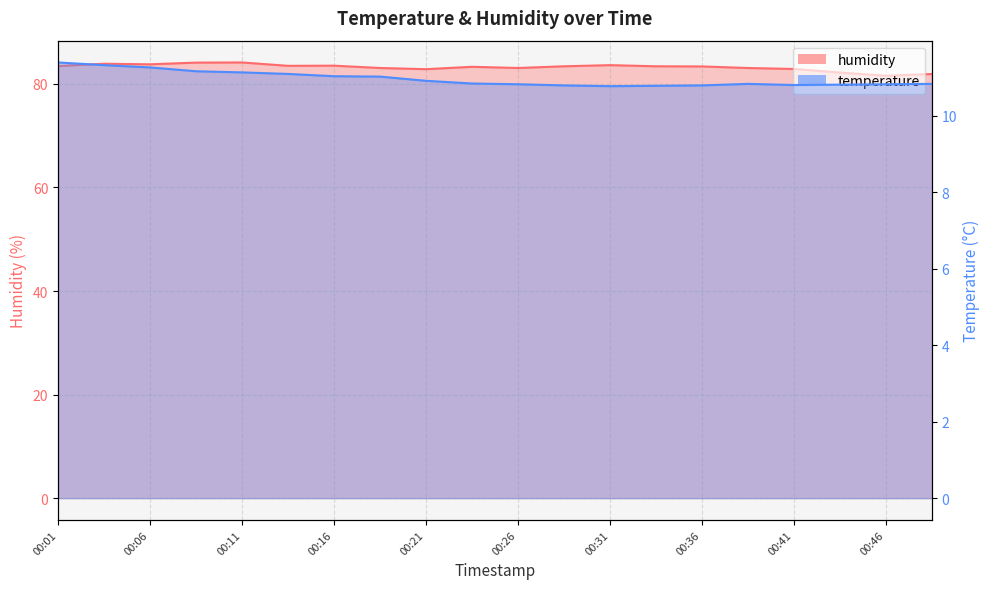

What is the approximate value of humidity at 00:48?

81.9